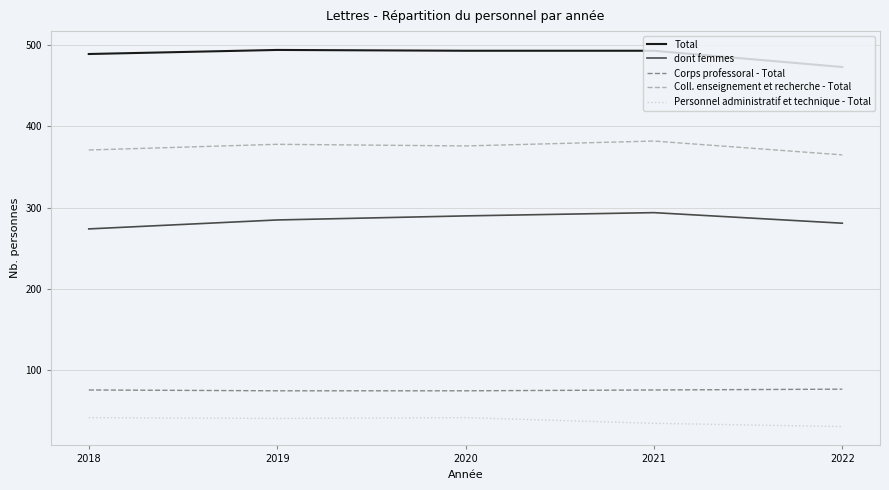

What is the sum of the Corps professoral - Total values at 2022 and 2018?

153